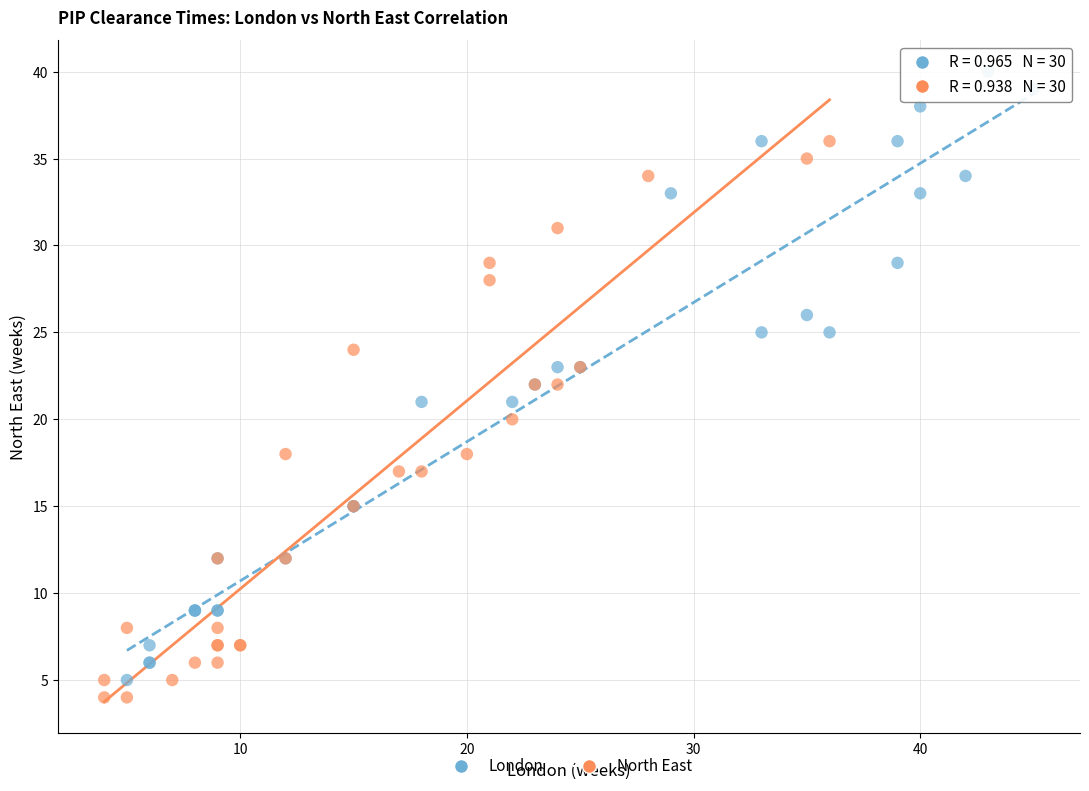

What are all the series names shown in the legend?

London, North East